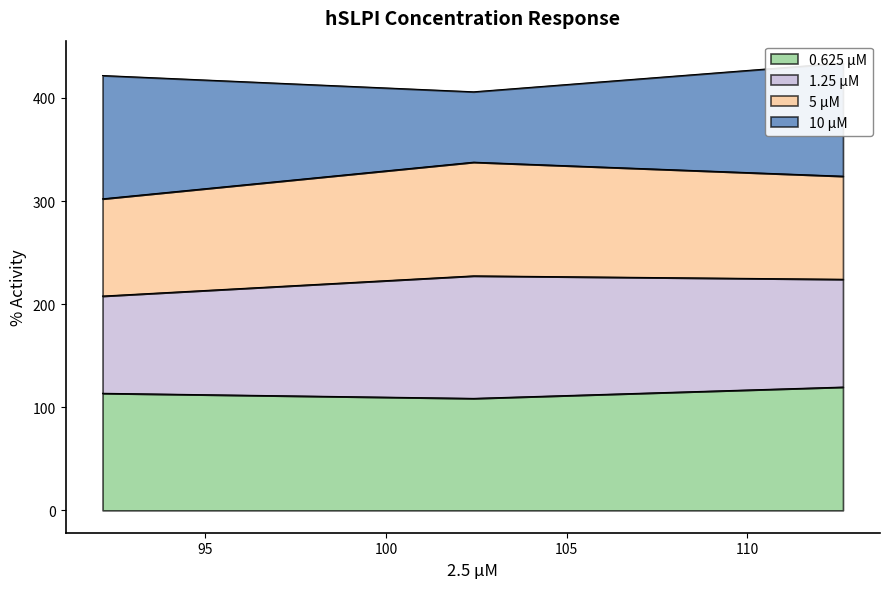

What is the minimum value for 0.625 µM?

108.6